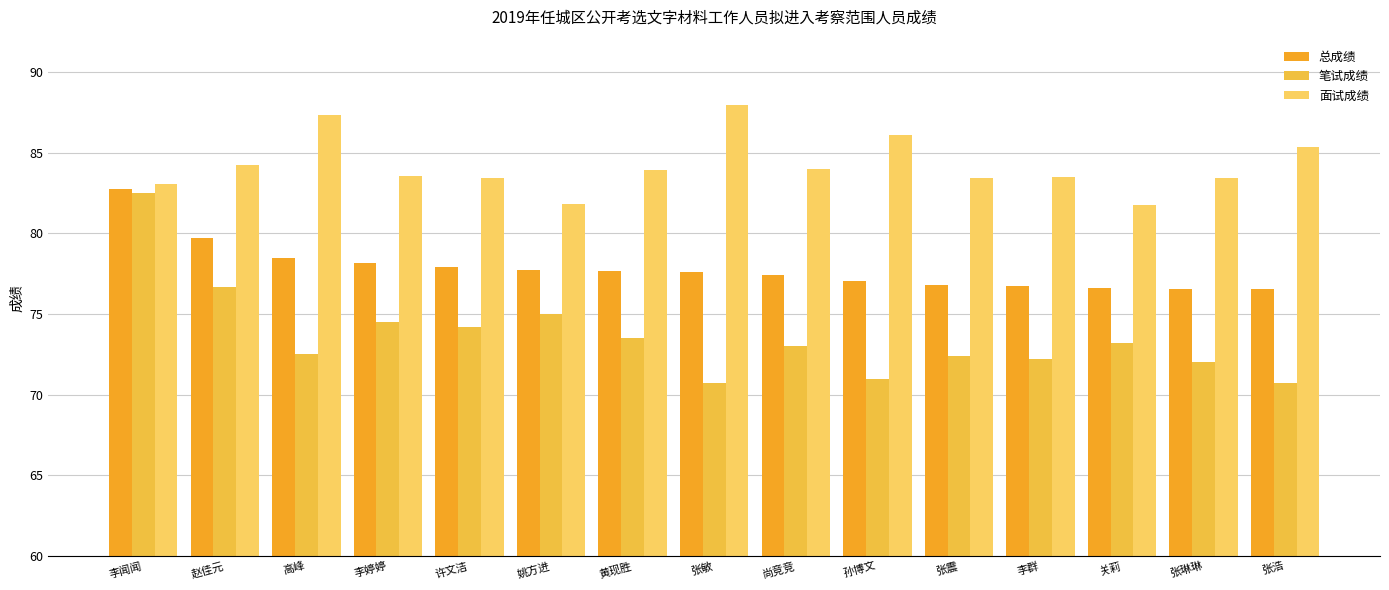

Which has a higher value, 李闻闻 or 李群?

李闻闻